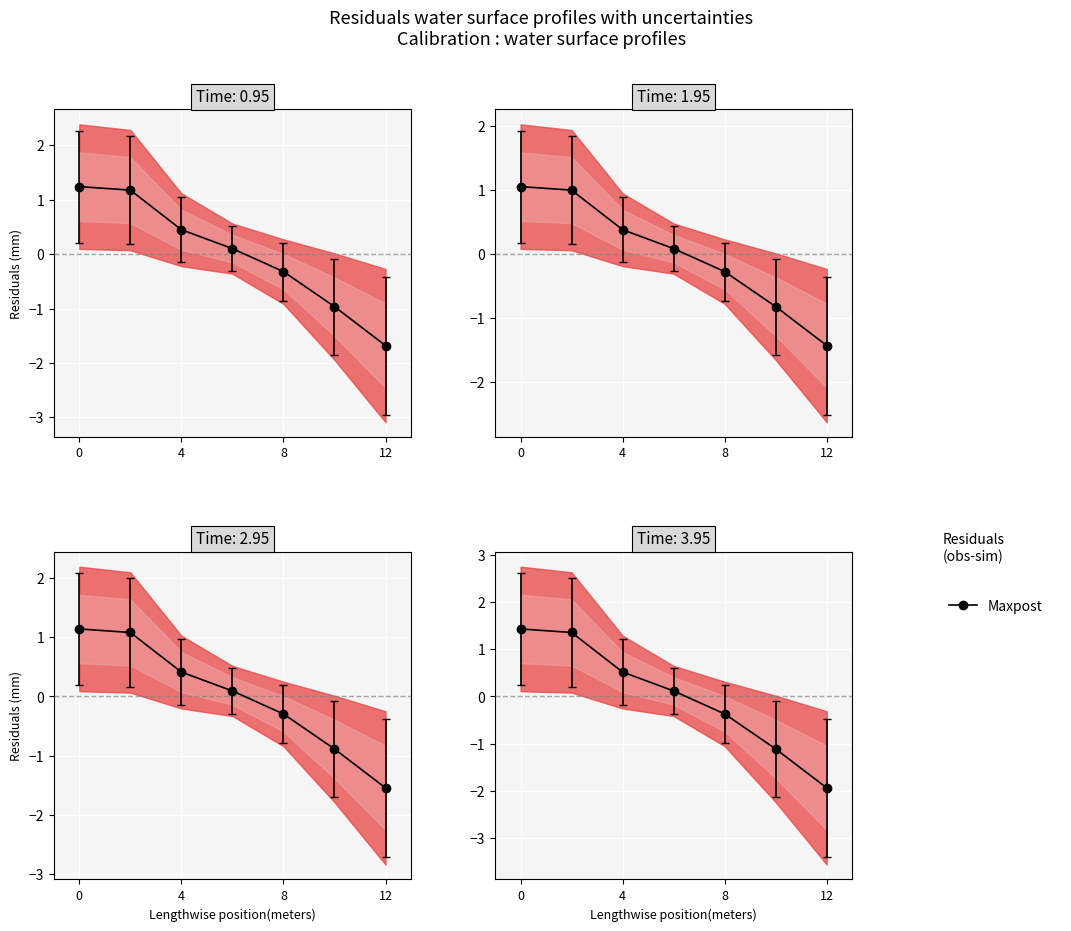

What is the difference between the maximum and minimum values in the ParamU series?

2.9